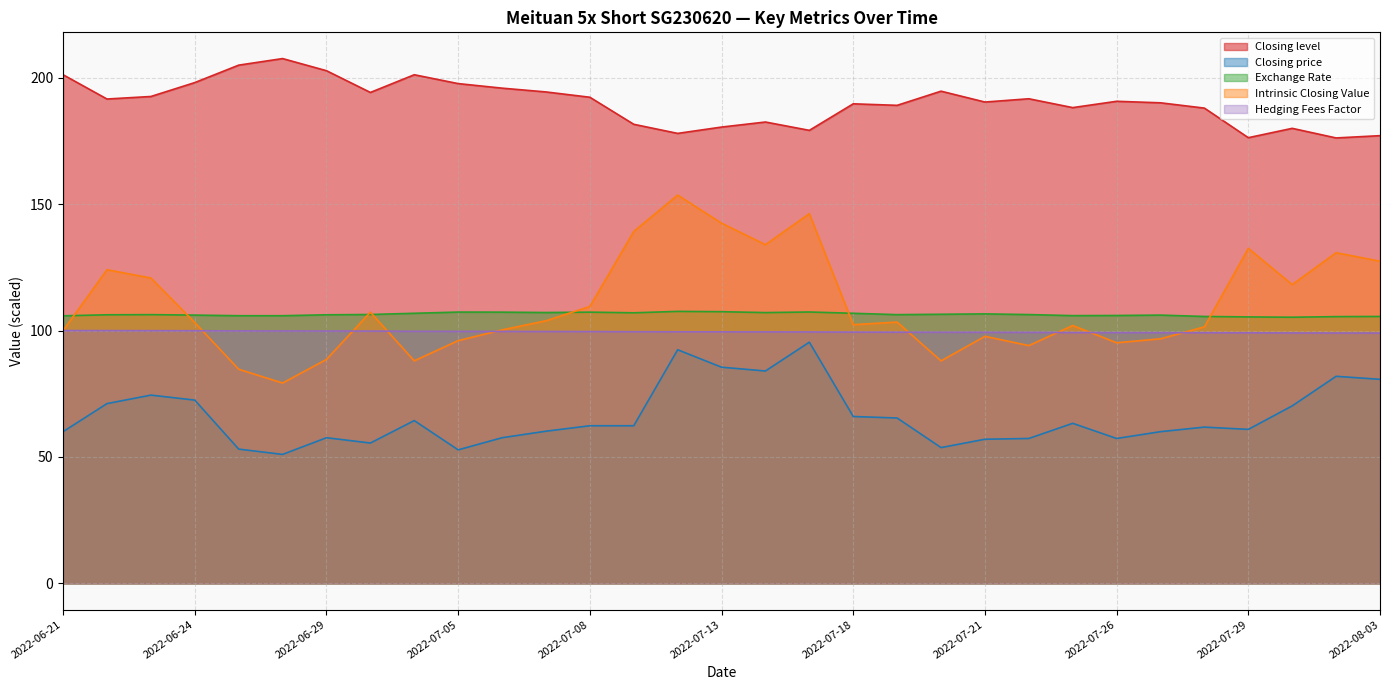

What is the sum of all Exchange Rate values?

3298.9